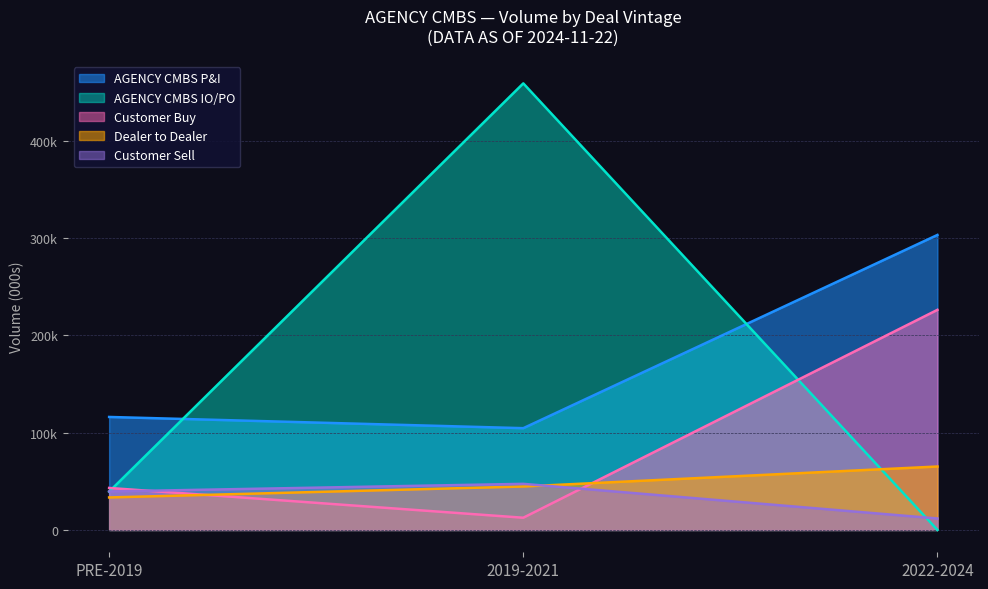

What is the label of the 3rd point from the right?

PRE-2019